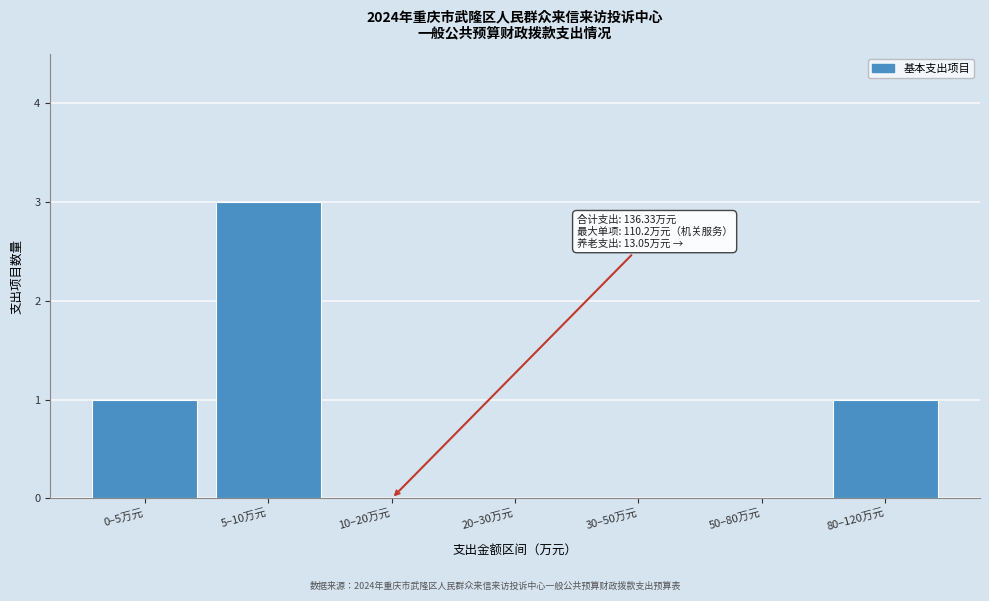

Reading left to right, what are all the values shown in this chart?

0–5万元=1	5–10万元=3	10–20万元=0	20–30万元=0	30–50万元=0	50–80万元=0	80–120万元=1